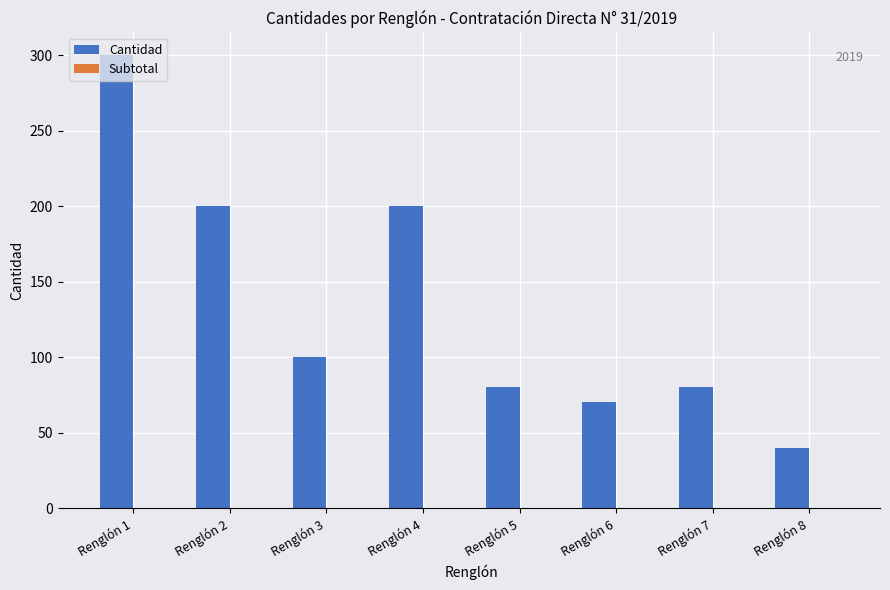

What is the average value?

134